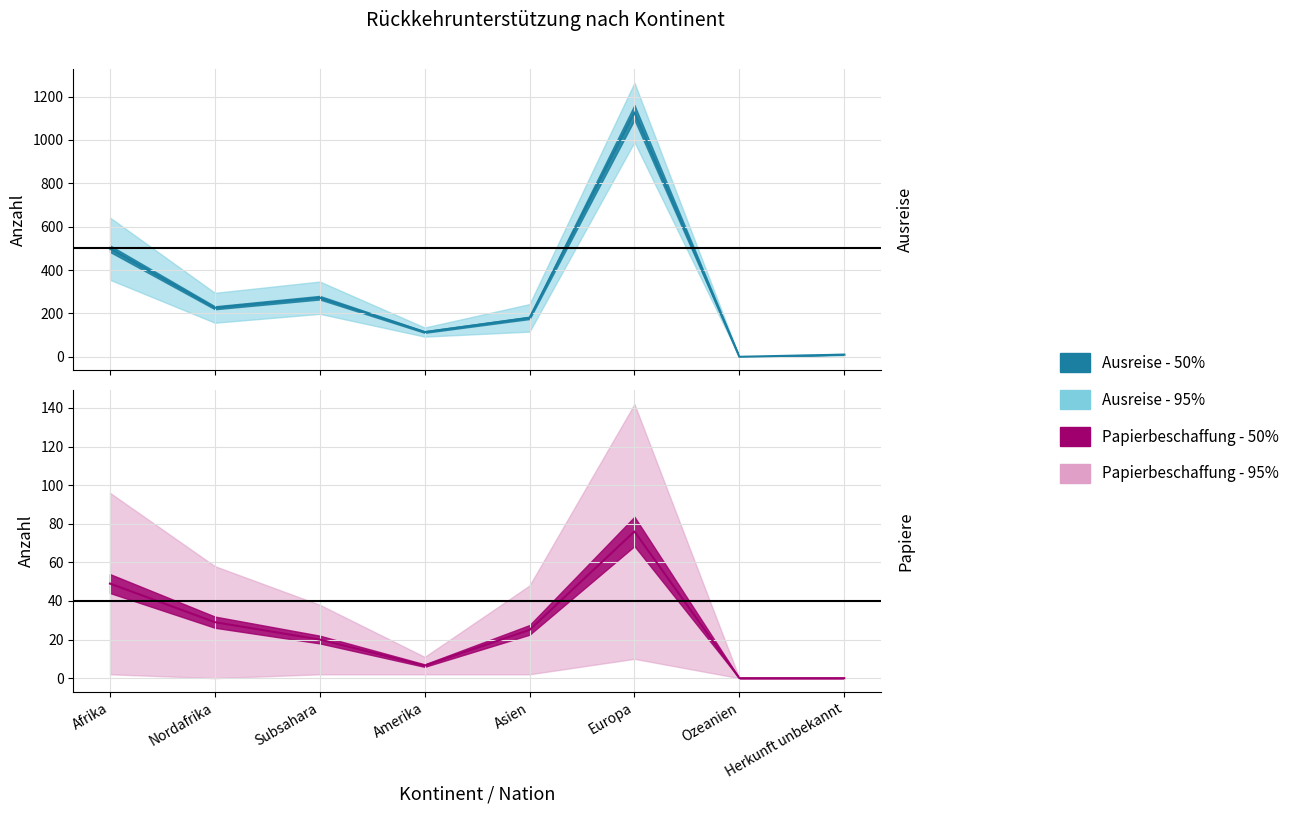

Rank the categories by Beginn Ausreiseorganisation value from highest to lowest.

Europa, Afrika, Subsahara, Nordafrika, Asien, Amerika, Herkunft unbekannt, Ozeanien